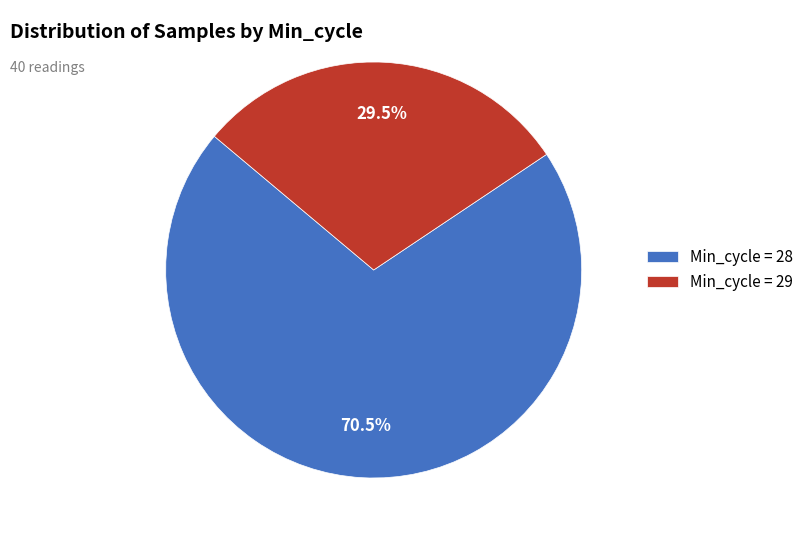

Between Min_cycle = 28 and Min_cycle = 29, which is larger?

Min_cycle = 28